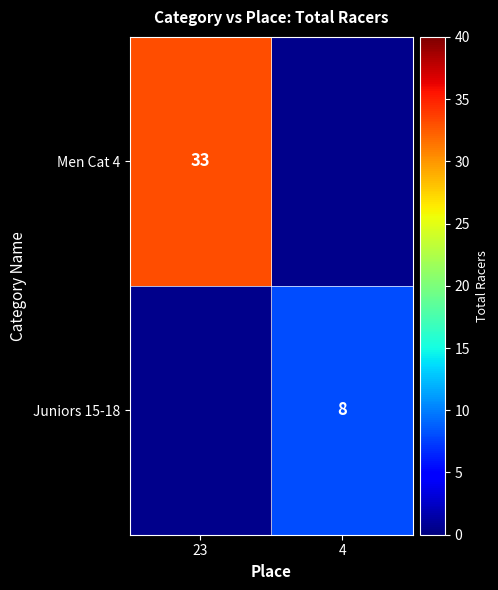

True or false: Juniors 15-18 has a value of 8 at 4.

True